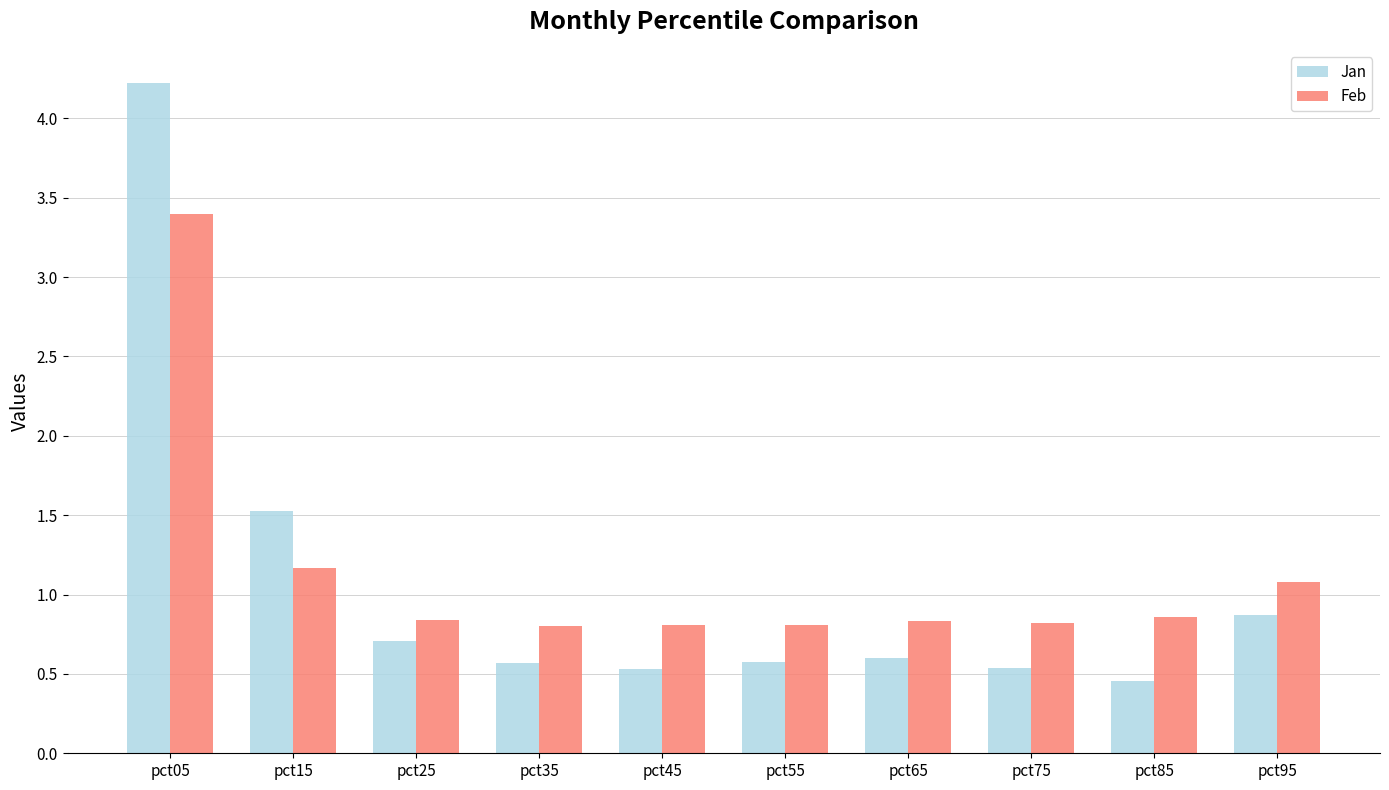

What is the sum of the Jan values at pct35 and pct45?

1.1